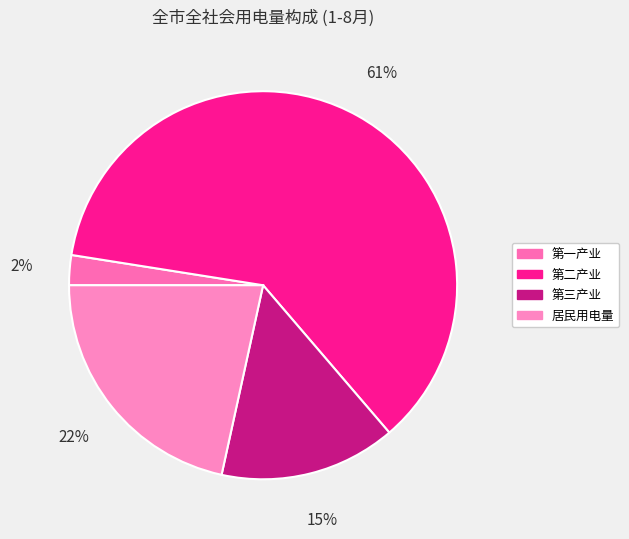

How many slices are in this pie chart?

4